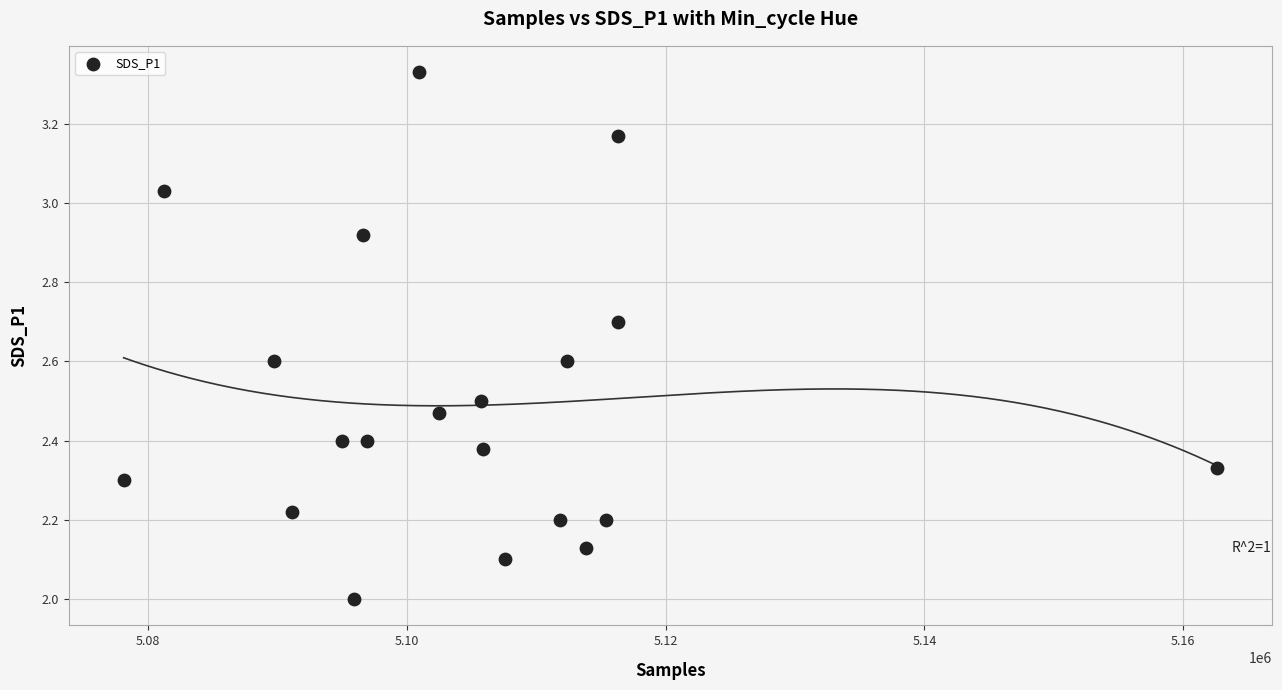

What is the range of Y values (max minus min)?

1.3